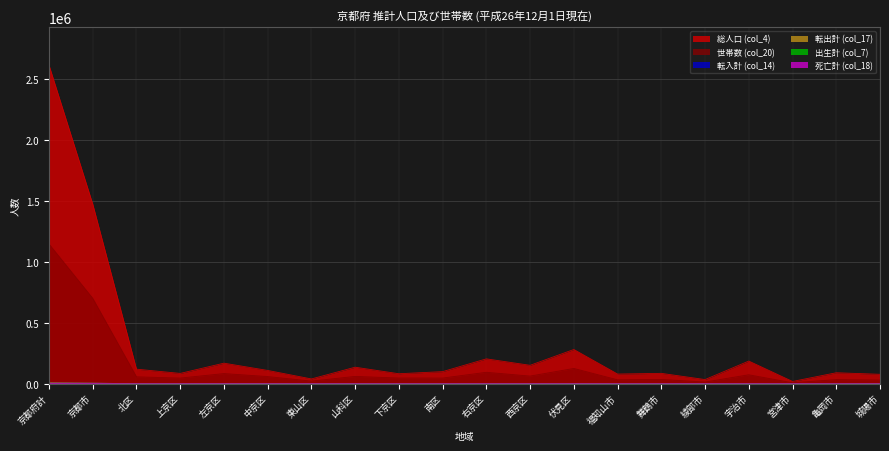

At which label does 転出計 (col_17) first exceed 360?

京都府計